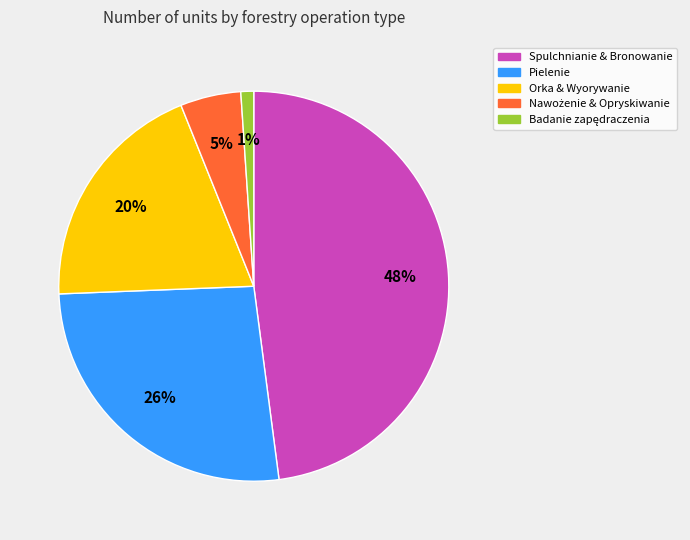

Which category has the biggest portion of the pie?

Spulchnianie & Bronowanie